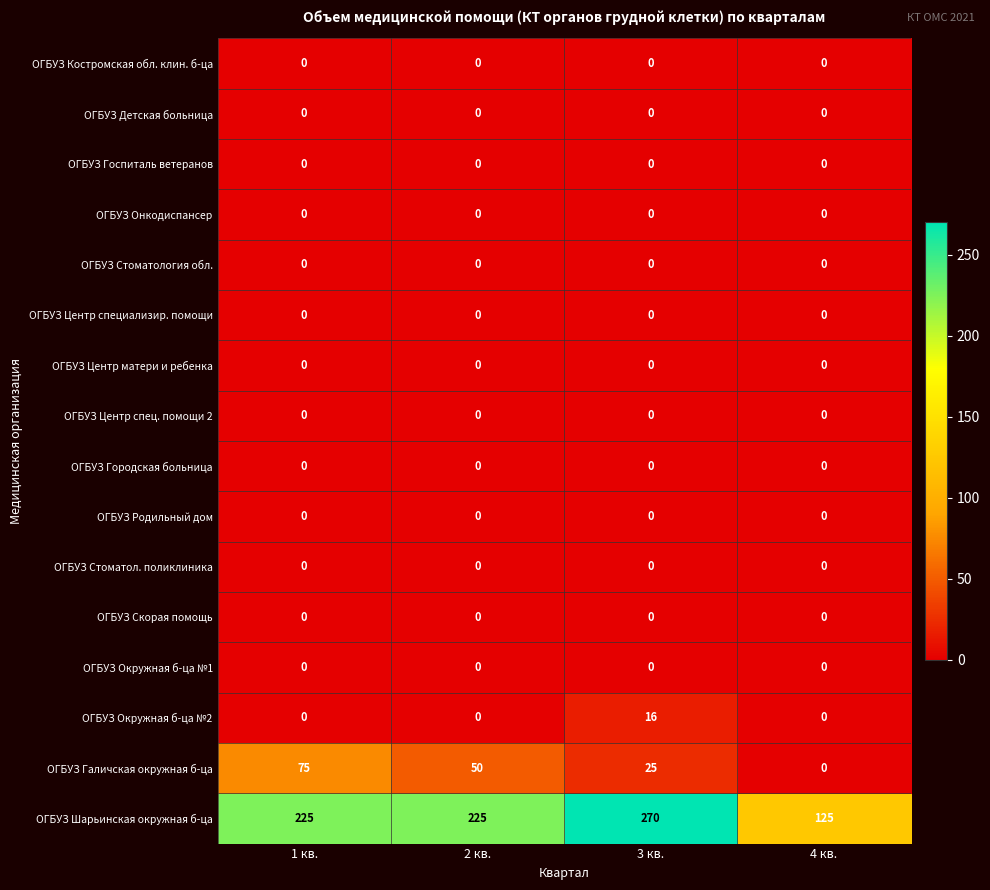

Count the number of categories in the chart.

4